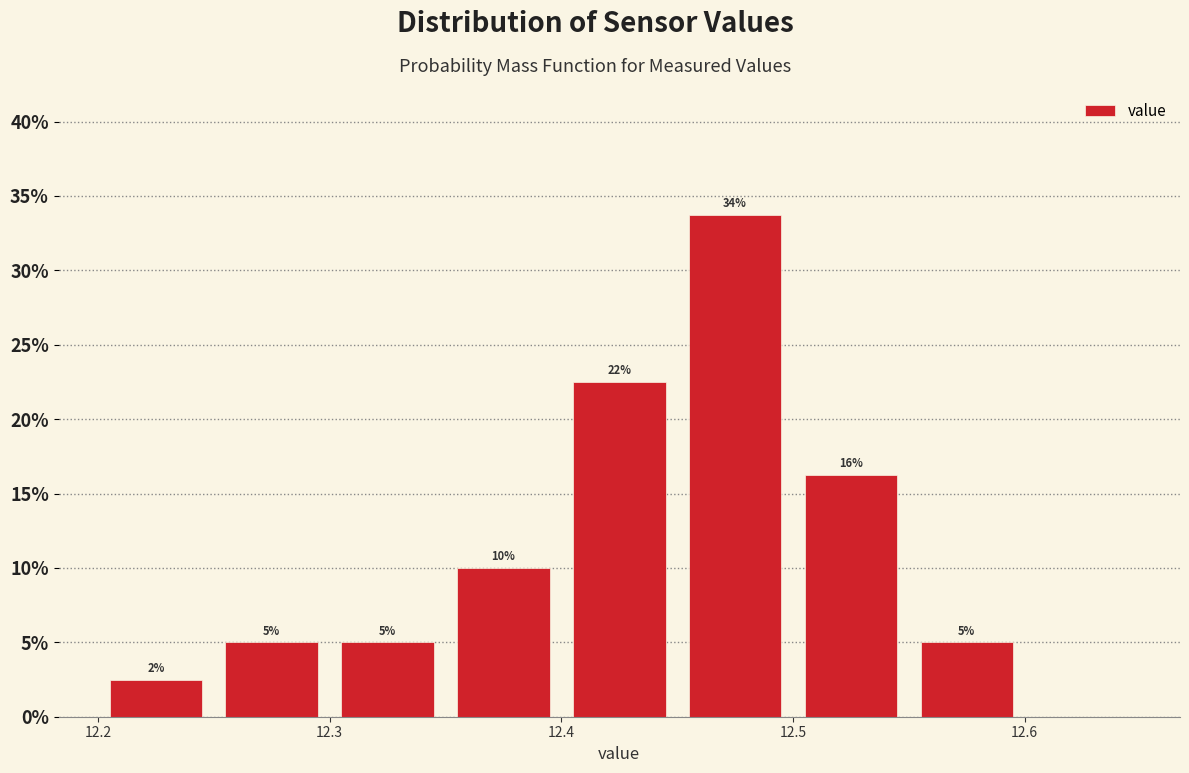

Over which range of the x-axis is the bar tallest?

12.45 to 12.50